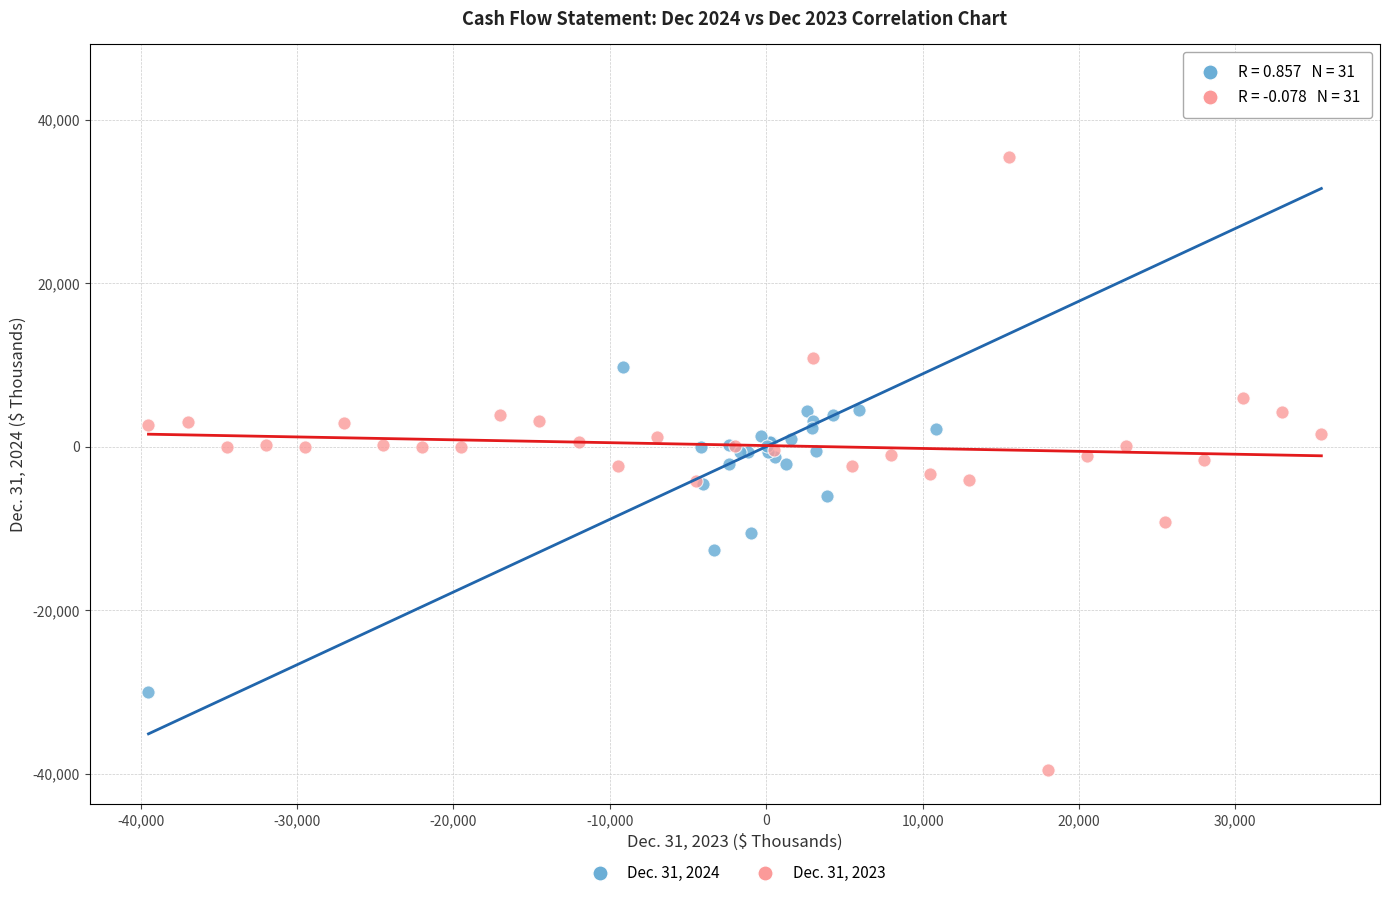

Which series contains the lowest Y value?

Dec. 31, 2023